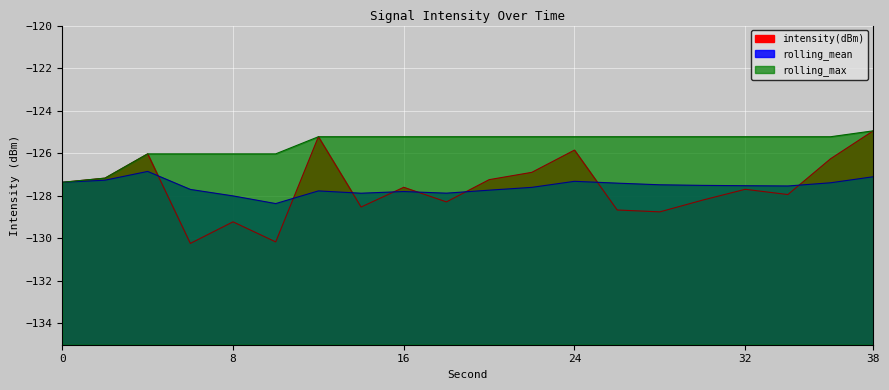

List the labels in order of rolling_max value, largest first.

38, 12, 14, 16, 18, 20, 22, 24, 26, 28, 30, 32, 34, 36, 4, 6, 8, 10, 2, 0